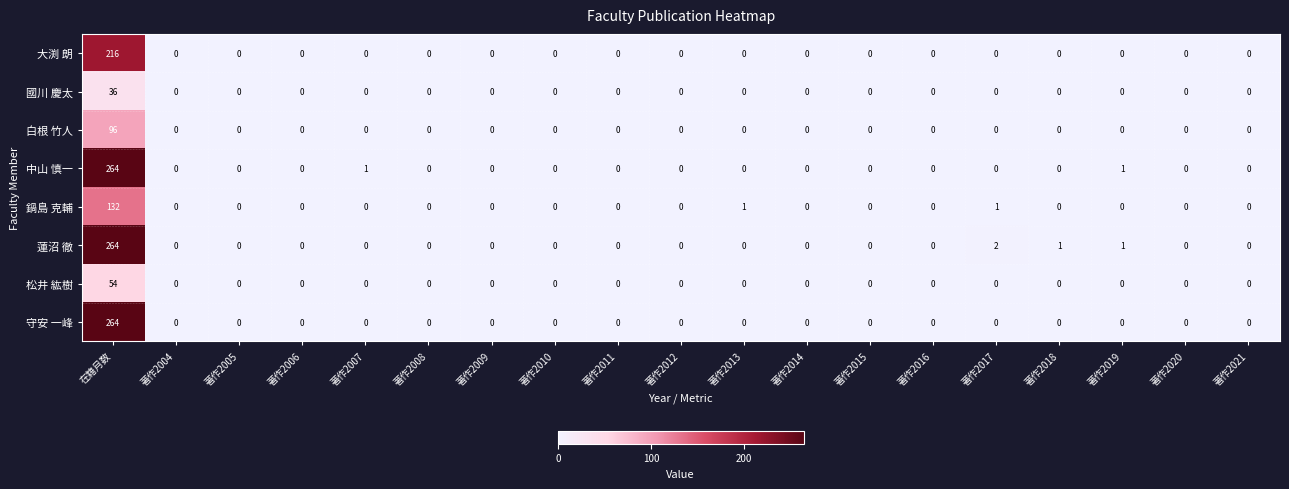

Is it true that 大渕 朗 equals 0 at 著作2019?

True